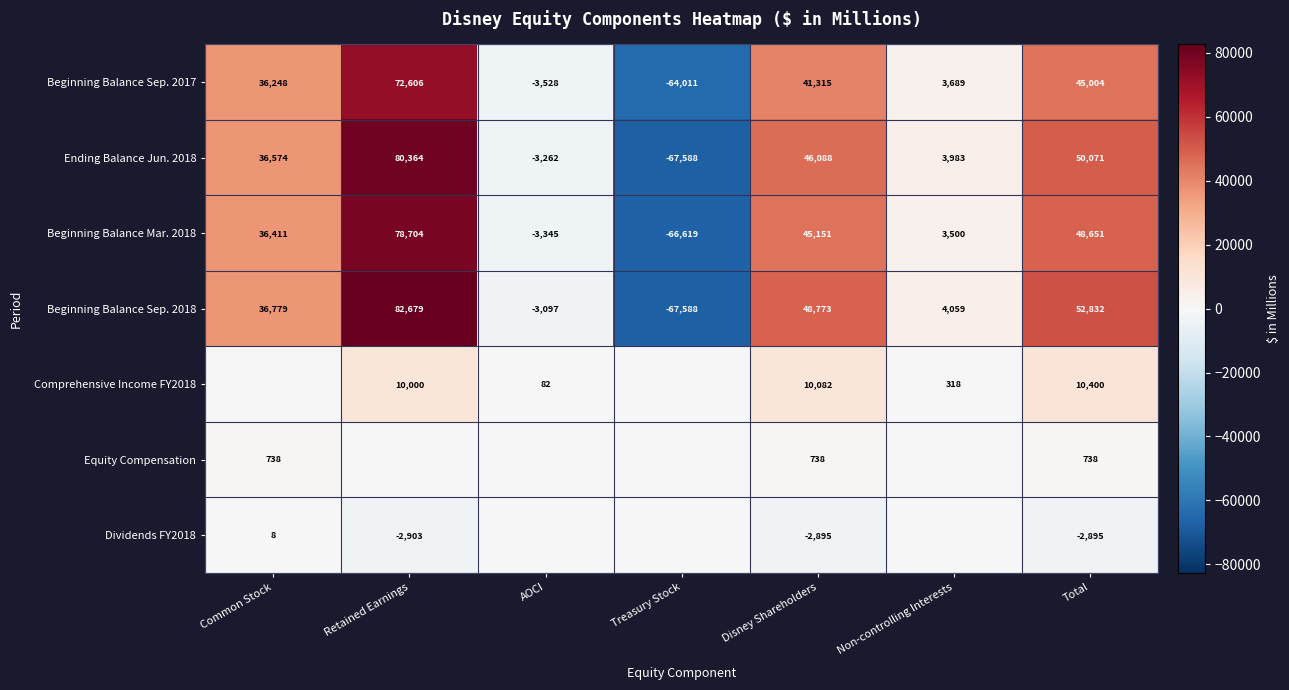

The value of Beginning Balance Sep. 2017 at Non-controlling Interests is 1101. True or false?

False